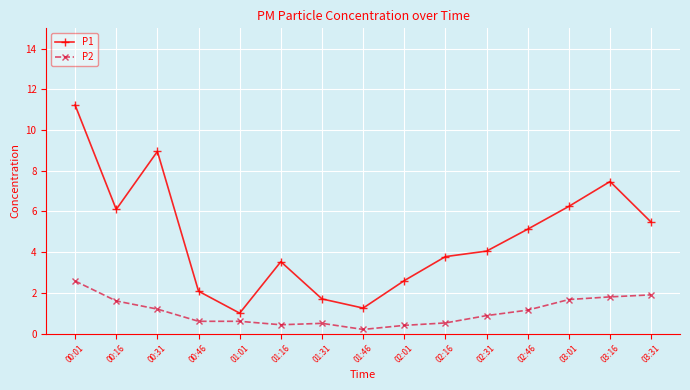

What is the difference between the P1 values at 02:16 and 03:31?

1.7